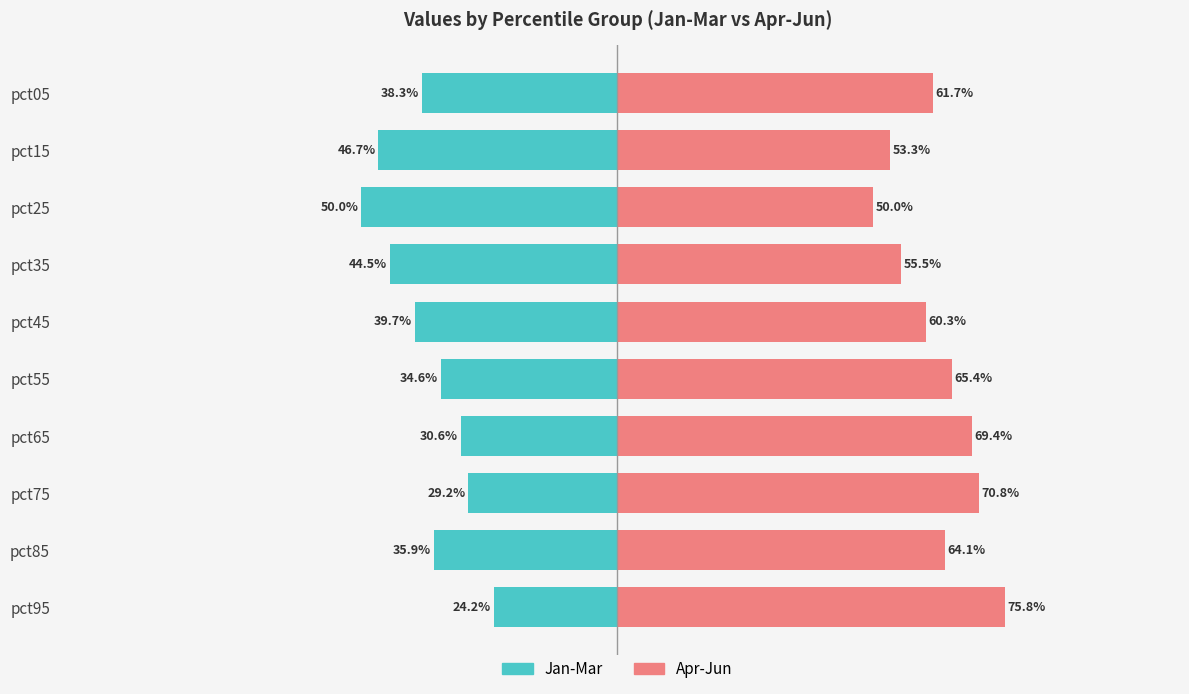

What is the maximum value shown in the chart?

75.8